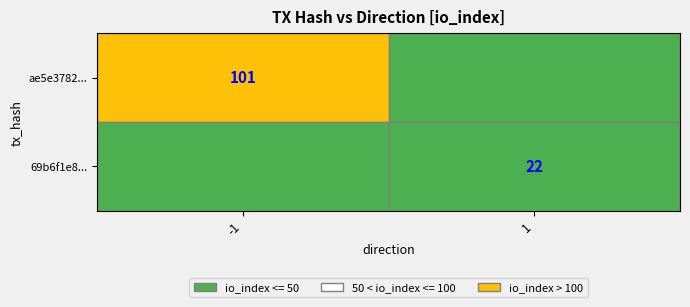

Count the 69b6f1e8f45616c4310df7822de8d8d7ed41a83 values in the range 1 to 22.

2